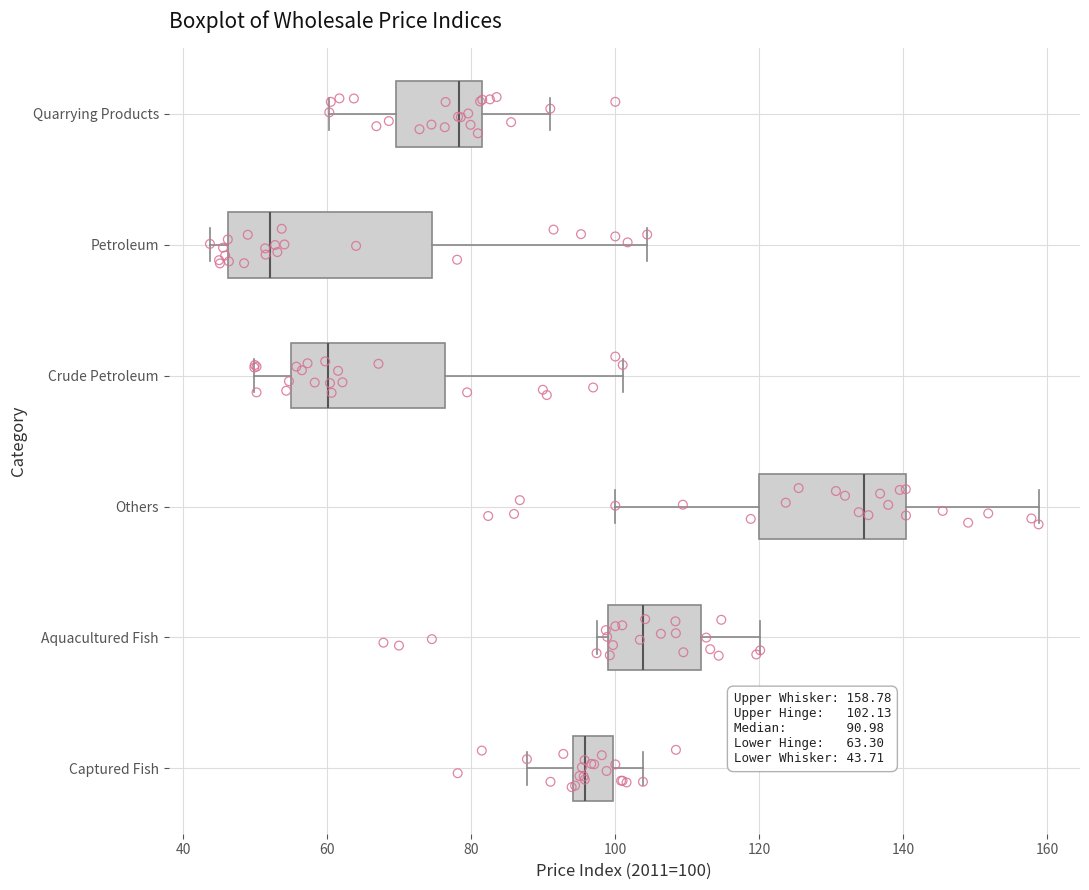

Which box's median line is the furthest to the left?

Petroleum